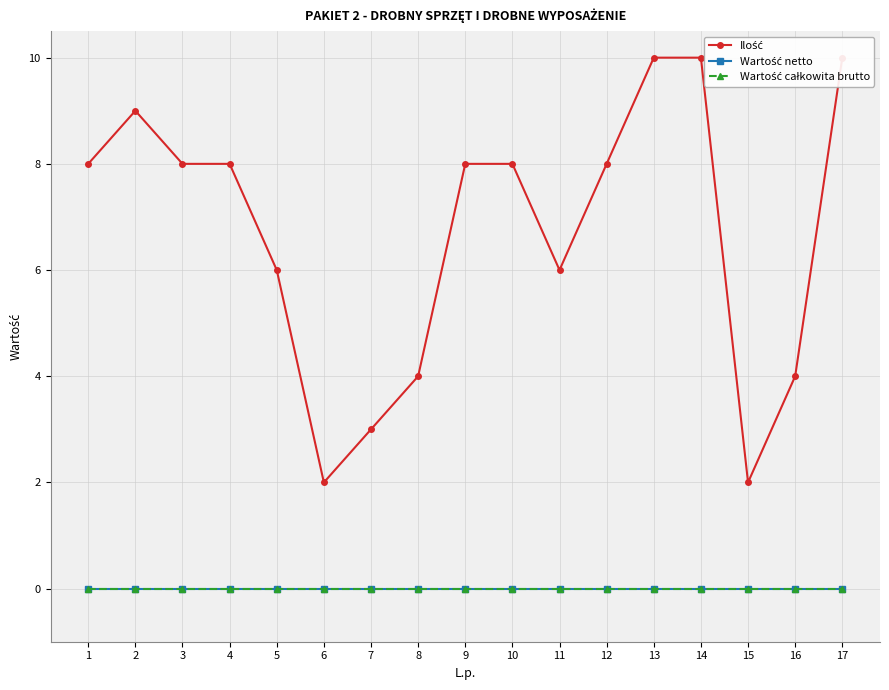

Reading left to right, what are all the values shown in this chart?

Ilość: 1=8	2=9	3=8	4=8	5=6	6=2	7=3	8=4	9=8	10=8	11=6	12=8	13=10	14=10	15=2	16=4	17=10
Wartość netto: 1=0	2=0	3=0	4=0	5=0	6=0	7=0	8=0	9=0	10=0	11=0	12=0	13=0	14=0	15=0	16=0	17=0
Wartość całkowita brutto: 1=0	2=0	3=0	4=0	5=0	6=0	7=0	8=0	9=0	10=0	11=0	12=0	13=0	14=0	15=0	16=0	17=0